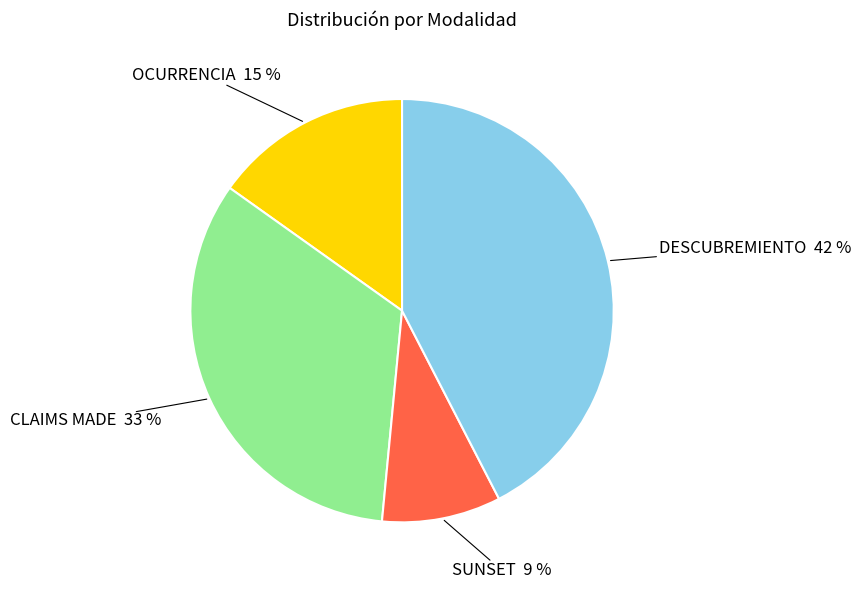

To the nearest percent, what is the average slice percentage?

25%